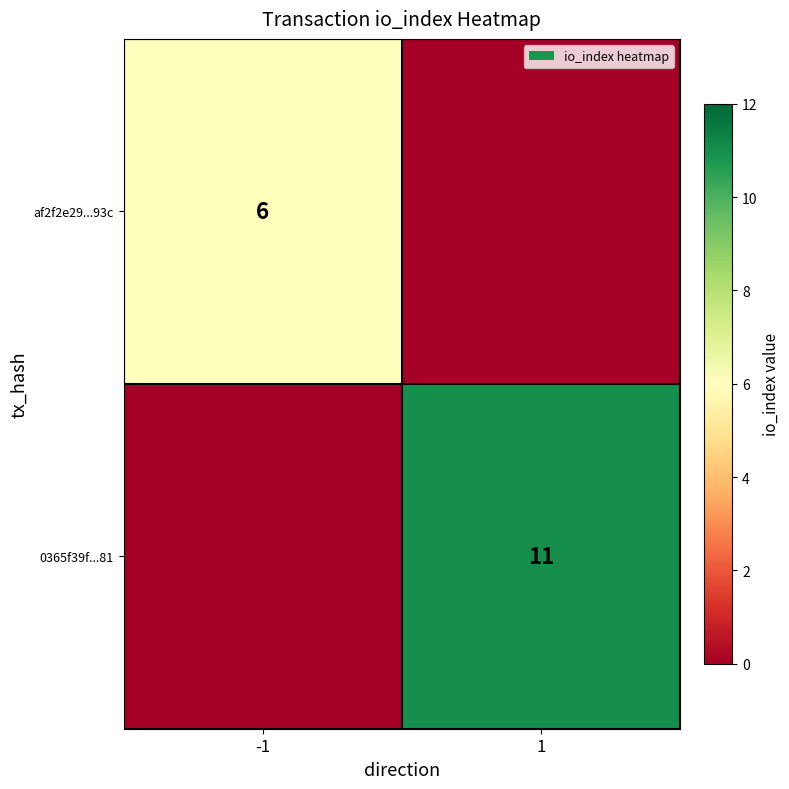

The value of 0365f39f...81 at 1 is 11. True or false?

True